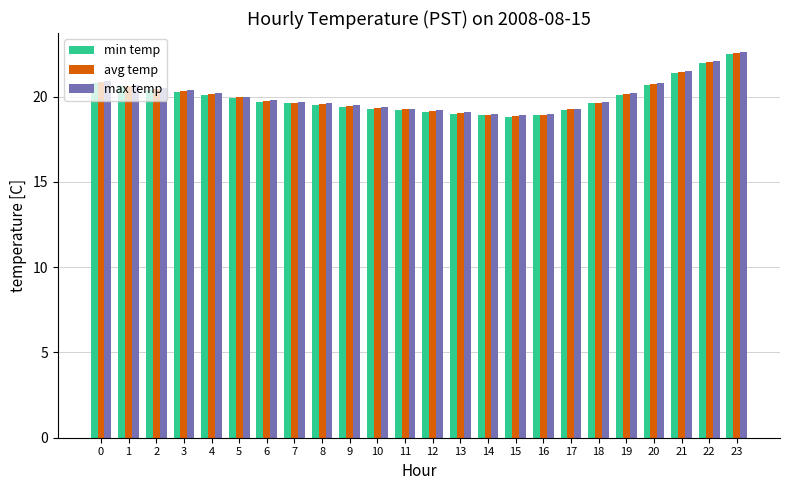

Which category has the highest value in the max temp series?

23